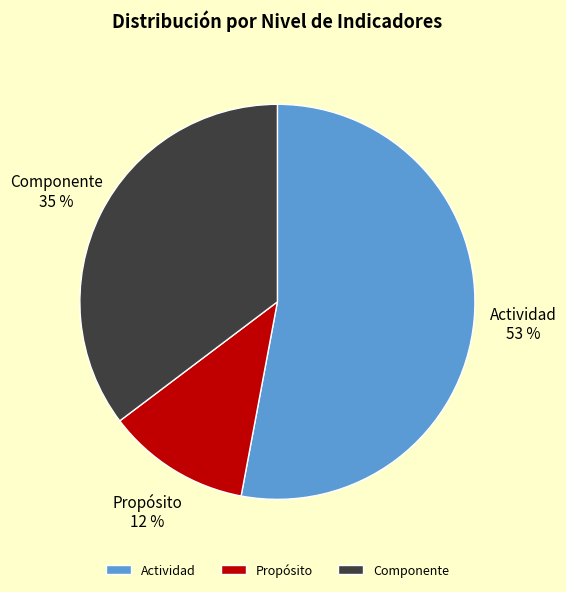

Is it true that Componente is 29% of the pie?

False